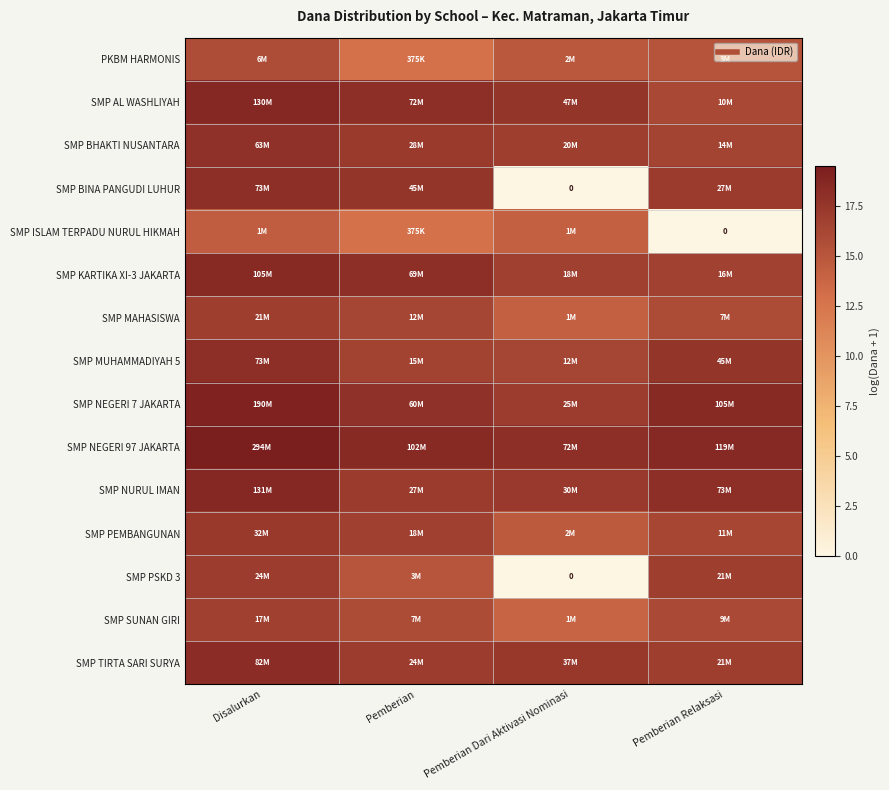

Is it true that SMP ISLAM TERPADU NURUL HIKMAH equals 14.2 at Pemberian Dari Aktivasi Nominasi?

True